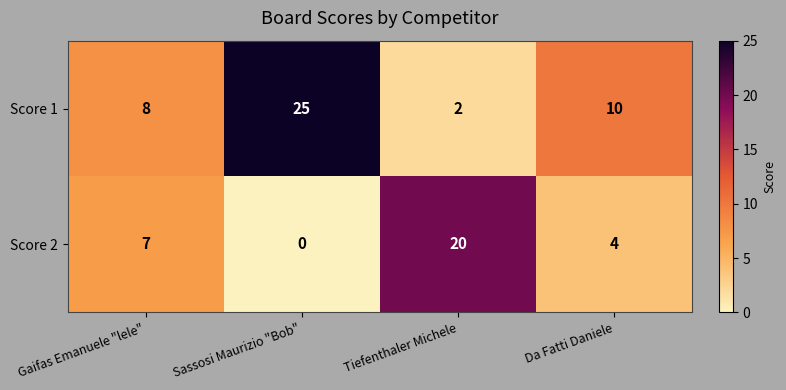

At Da Fatti Daniele, list the series in order from largest to smallest.

Score 1, Score 2